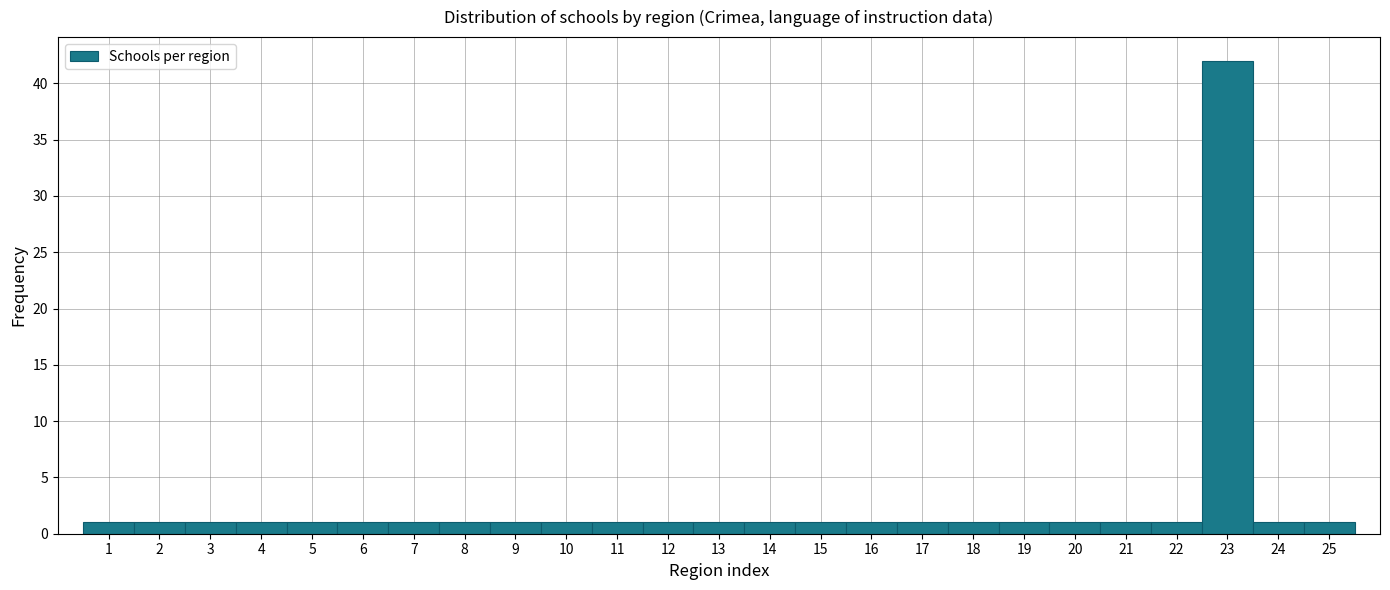

Reading left to right, transcribe this chart: for each bar, give the range it covers on the x-axis and its height. The values are not printed on the chart, so give them approximately, as read against the axis.

0.5 to 1.5: 1
1.5 to 2.5: 1
2.5 to 3.5: 1
3.5 to 4.5: 1
4.5 to 5.5: 1
5.5 to 6.5: 1
6.5 to 7.5: 1
7.5 to 8.5: 1
8.5 to 9.5: 1
9.5 to 10.5: 1
10.5 to 11.5: 1
11.5 to 12.5: 1
12.5 to 13.5: 1
13.5 to 14.5: 1
14.5 to 15.5: 1
15.5 to 16.5: 1
16.5 to 17.5: 1
17.5 to 18.5: 1
18.5 to 19.5: 1
19.5 to 20.5: 1
20.5 to 21.5: 1
21.5 to 22.5: 1
22.5 to 23.5: 42
23.5 to 24.5: 1
24.5 to 25.5: 1